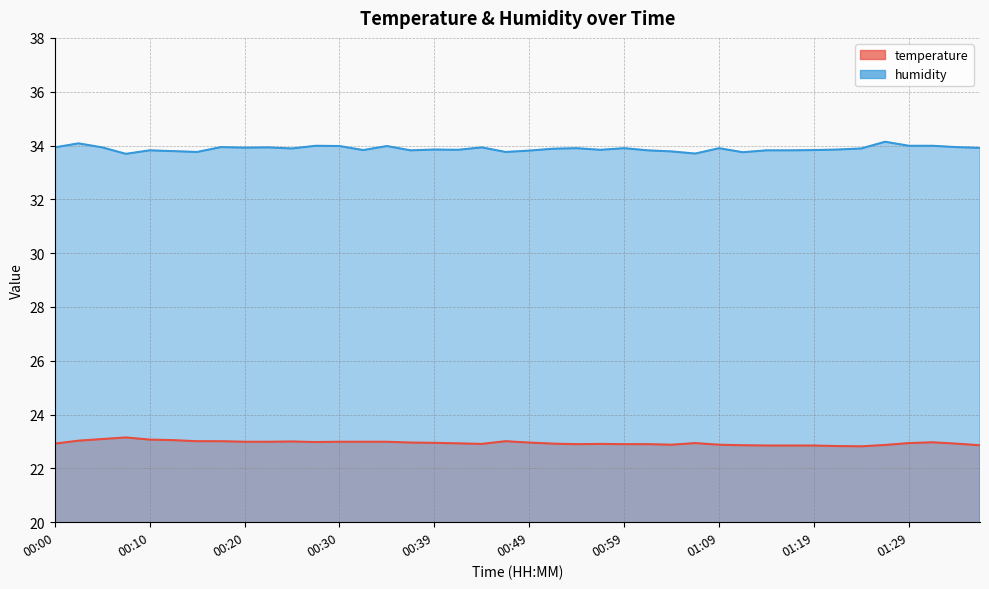

Count the number of categories in the chart.

40